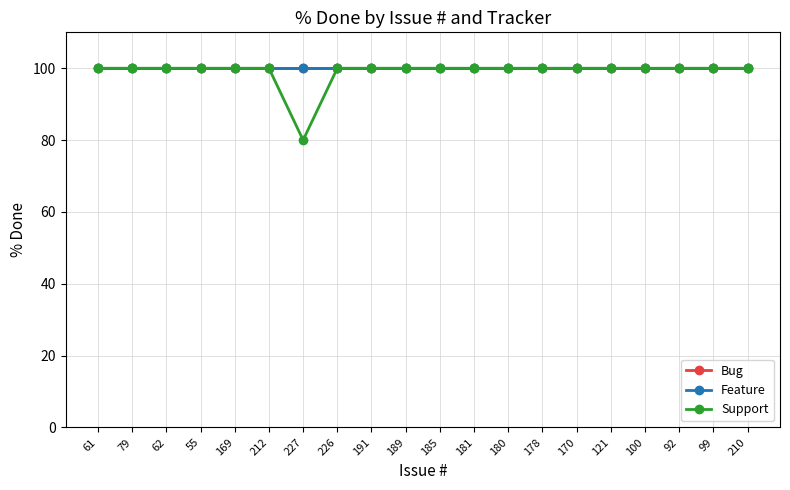

Does the chart have visible grid lines?

Yes